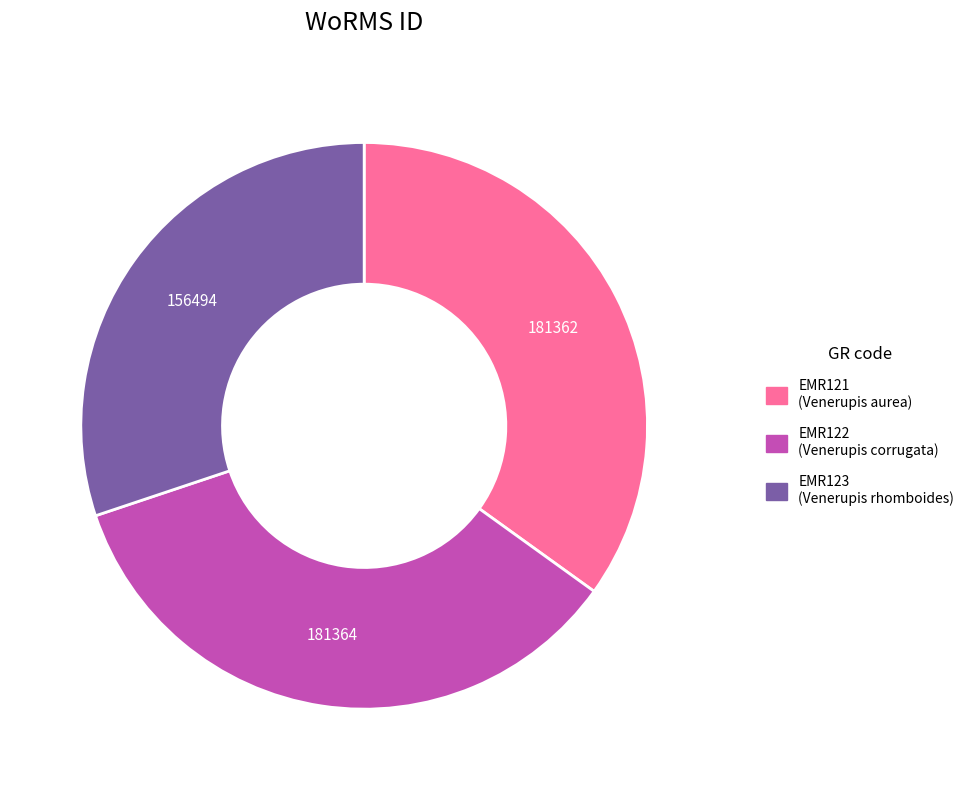

Which slice is the smallest?

EMR123